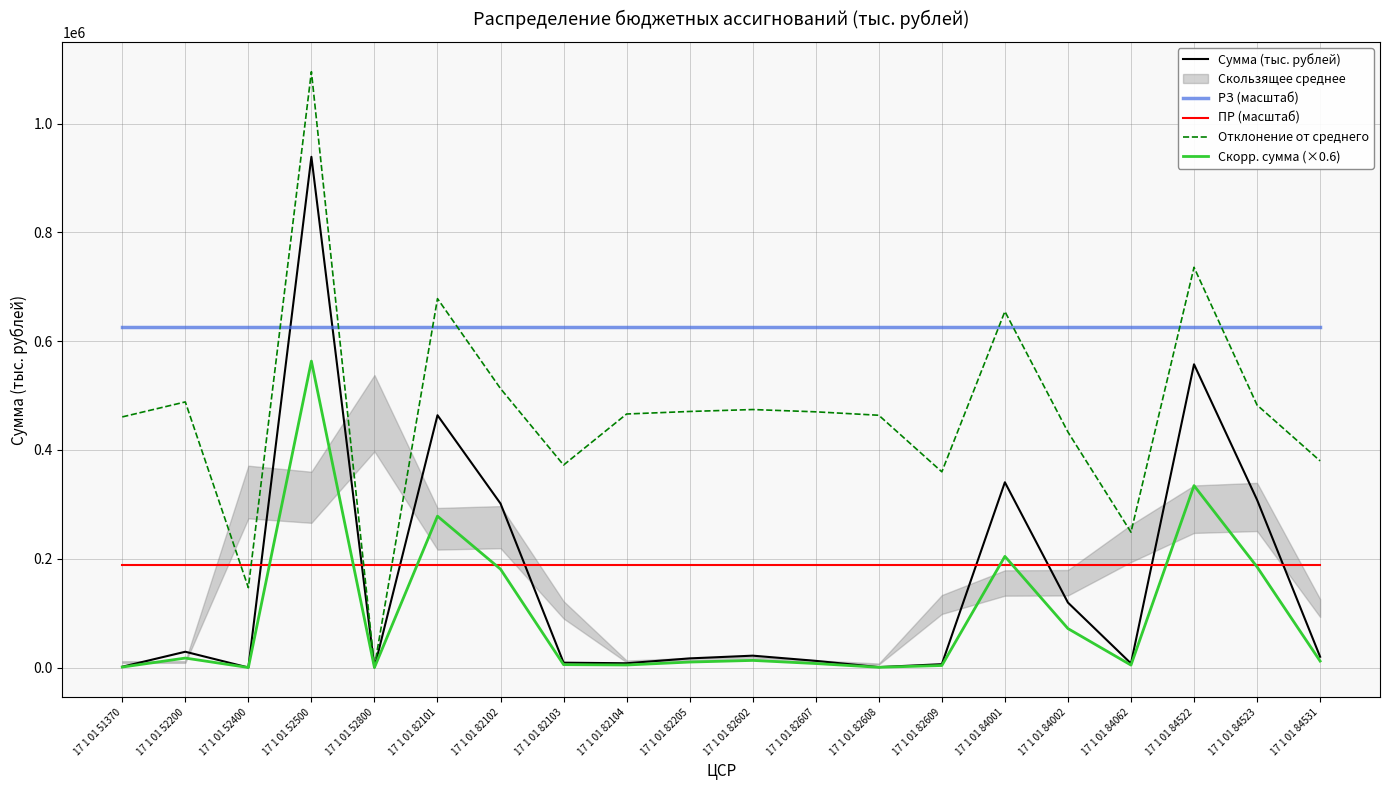

At which category does Скорр. сумма (×0.6) reach its first local peak?

17 1 01 52200